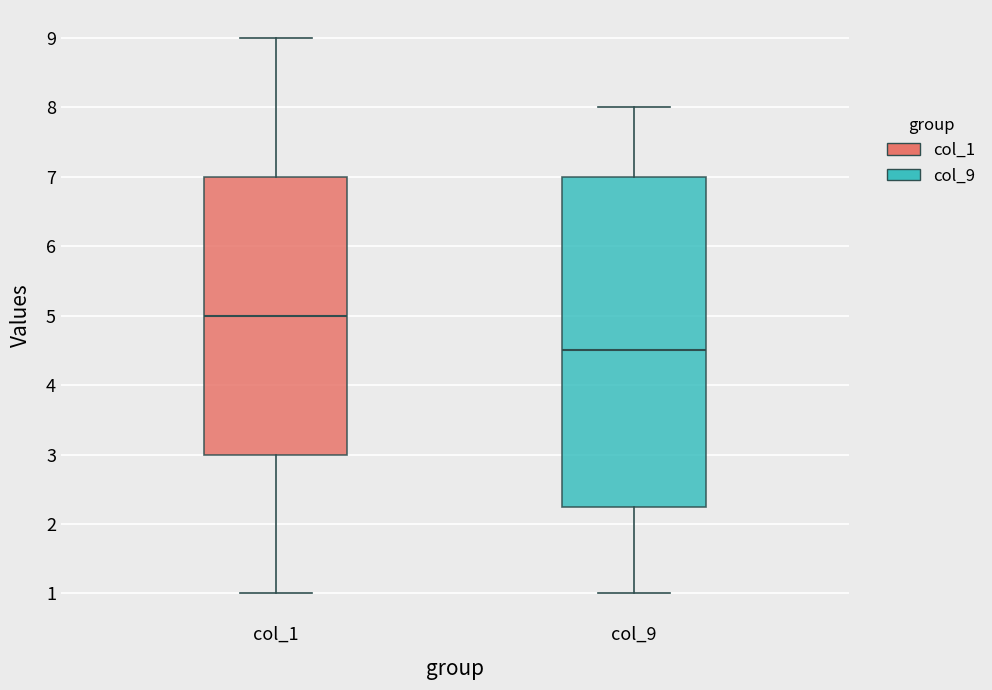

Where does the lower whisker of the box for col_9 end on the y-axis? The values are not printed on the chart, so give them approximately, as read against the axis.

1.0